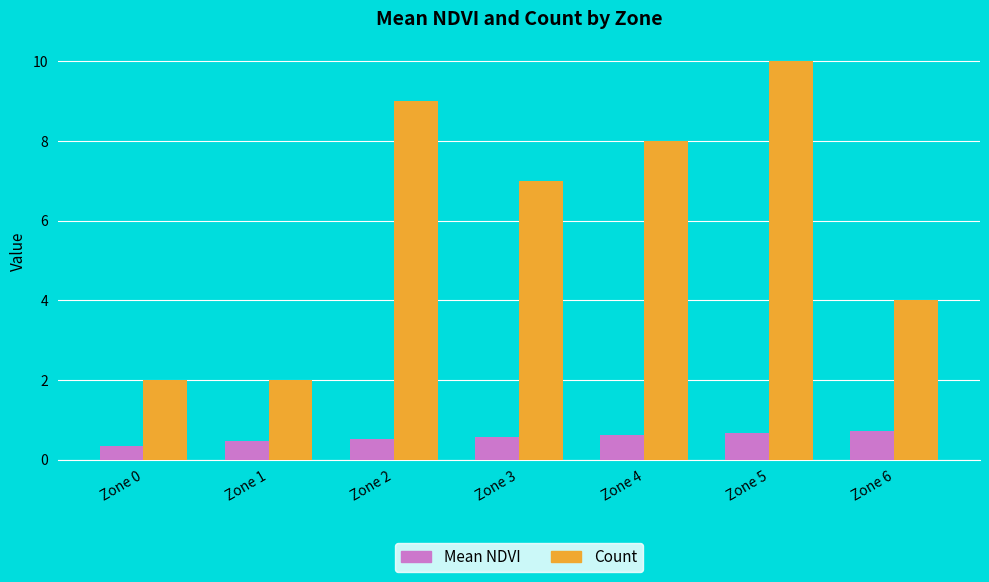

What is the lowest value of the Mean NDVI series?

0.3